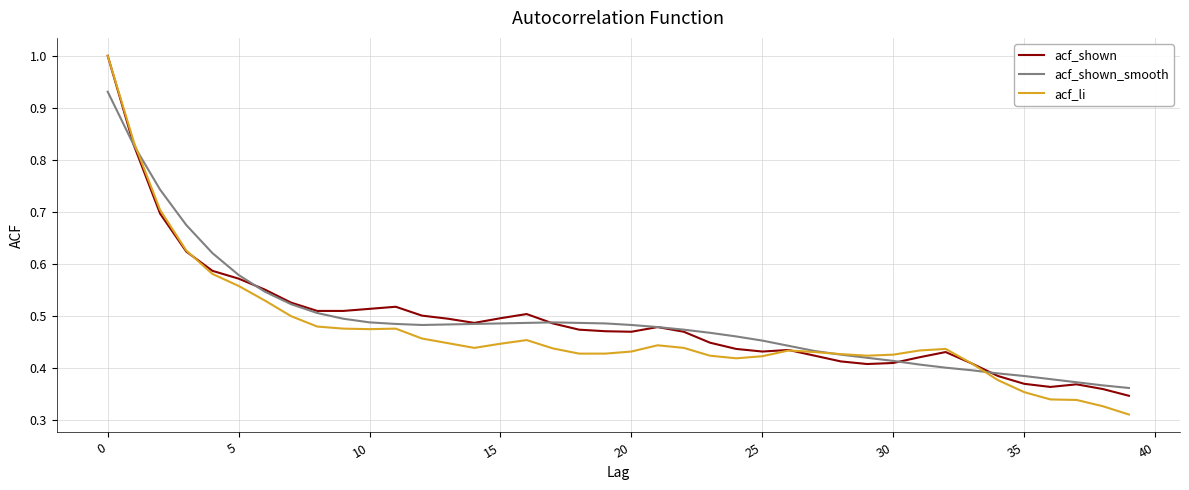

Which series has the widest spread of values?

acf_li